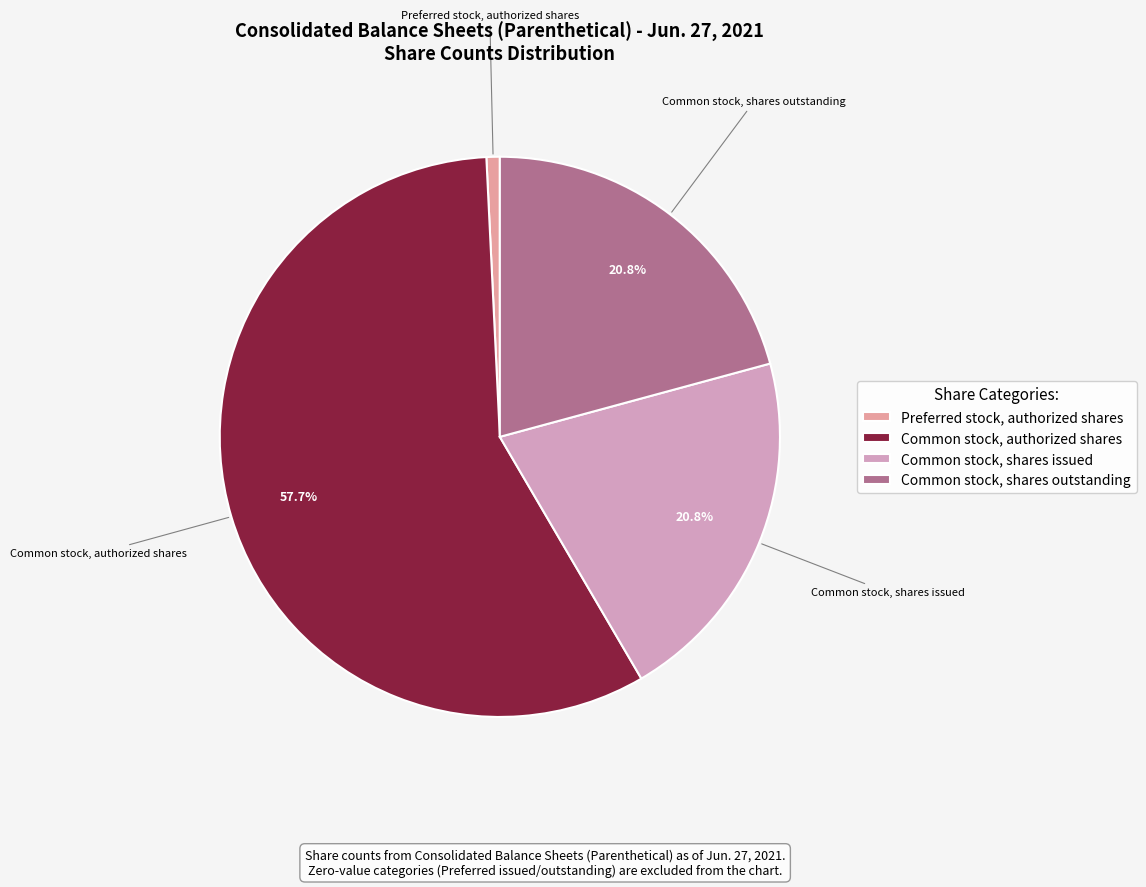

What is the total percentage of Common stock, shares outstanding and Common stock, shares issued?

41.6%